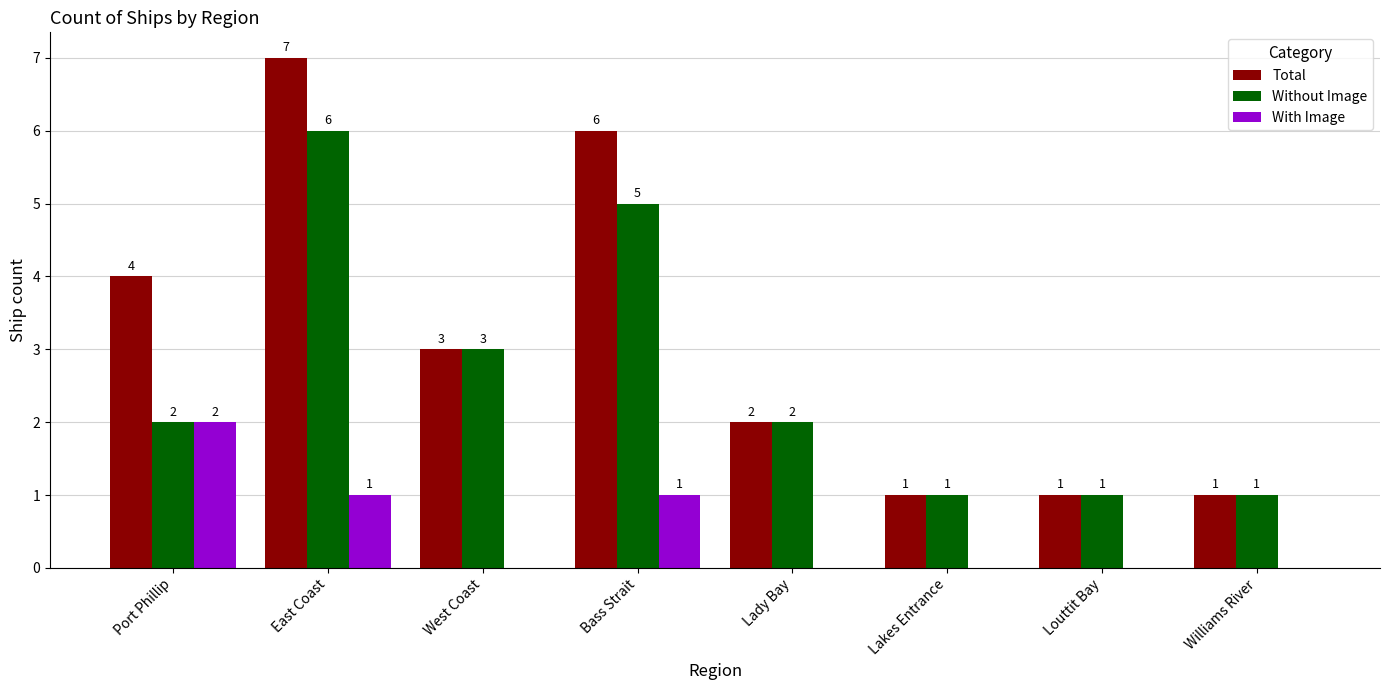

The Total series shows 2 at West Coast. True or false?

False